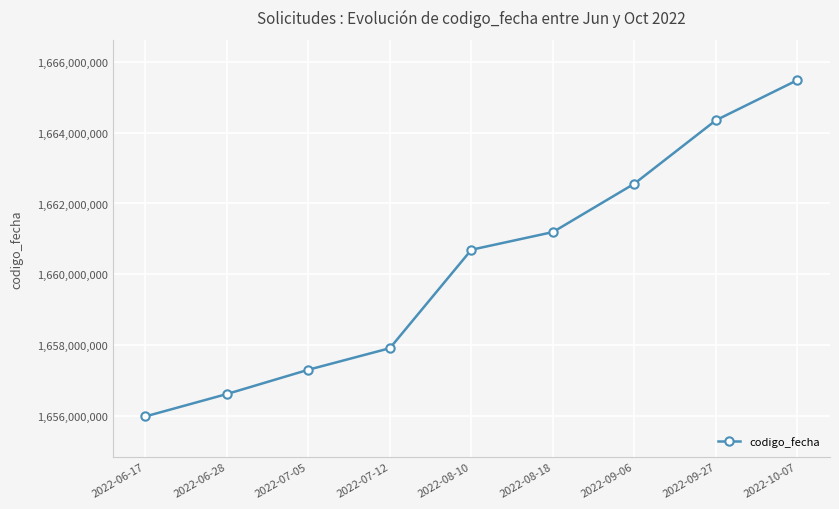

How many data points are less than 1660691118?

4